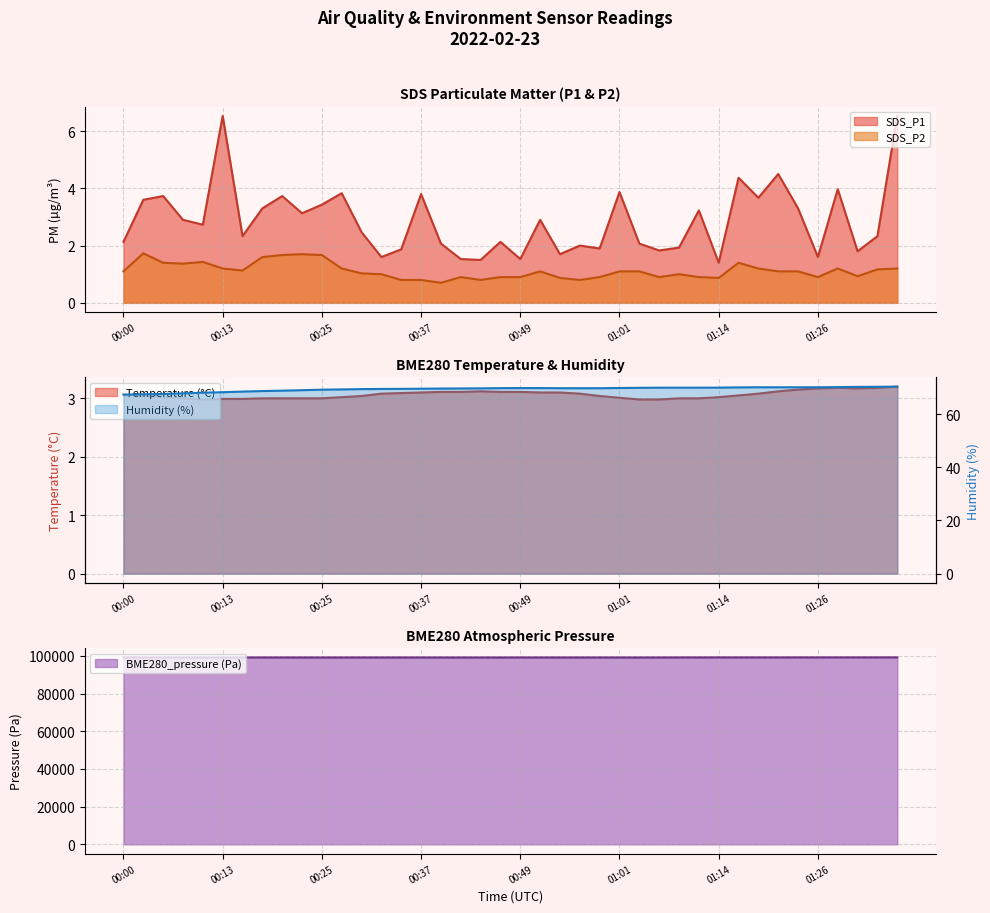

What is the minimum value for SDS_P1?

1.4